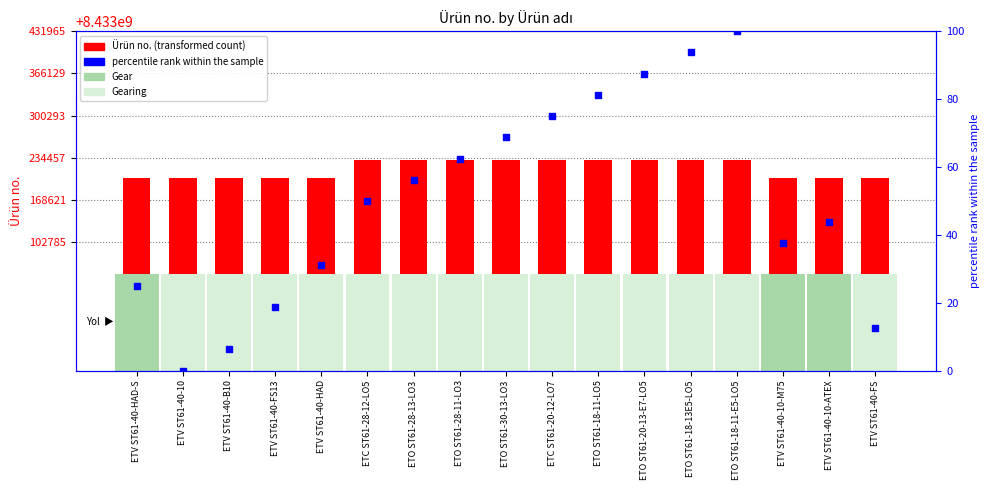

Which series has the largest Y range (max minus min)?

Ürün no.